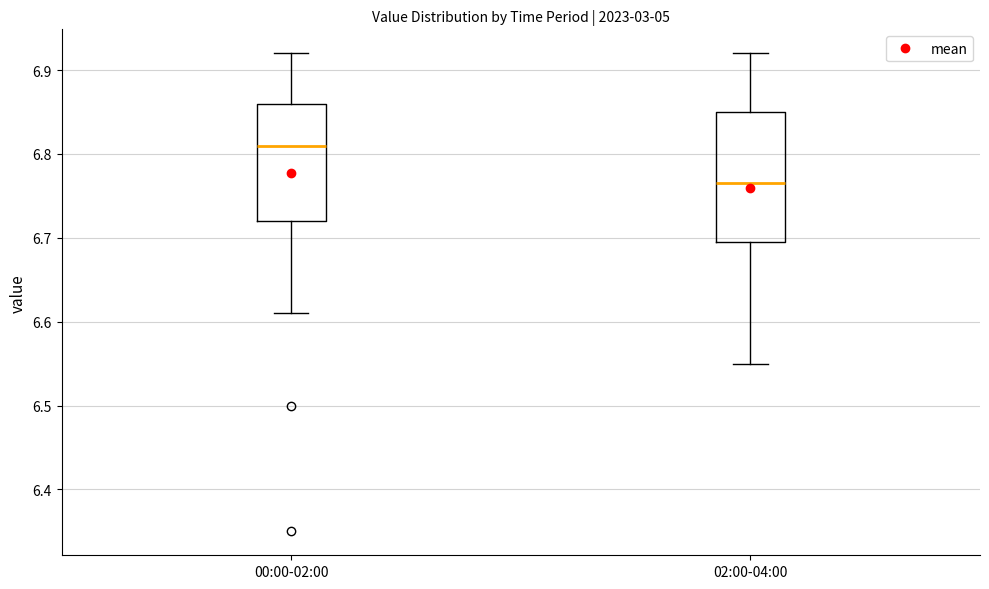

Comparing the boxes themselves (not the whiskers), which one is the tallest?

02:00-04:00